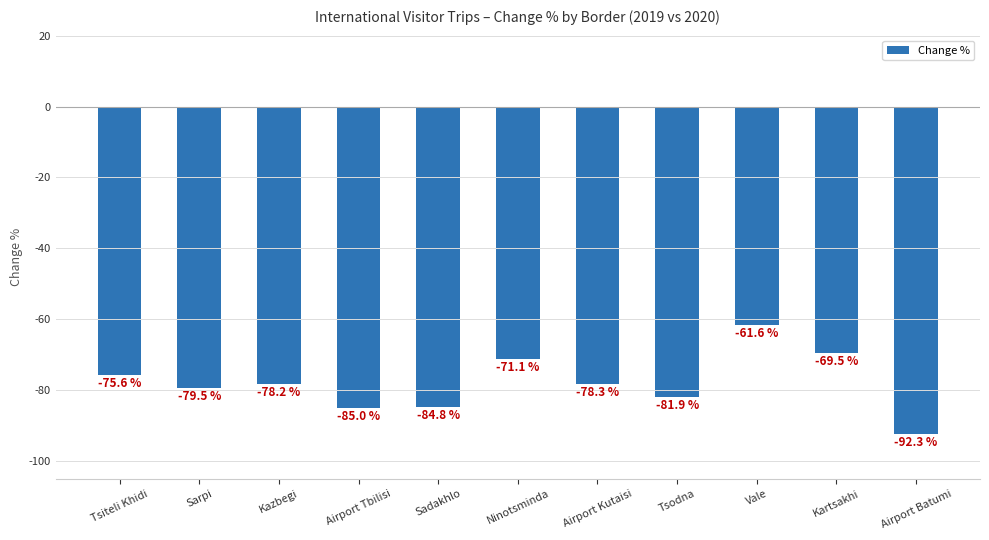

List the labels in order of value, largest first.

Vale, Kartsakhi, Ninotsminda, Tsiteli Khidi, Kazbegi, Airport Kutaisi, Sarpi, Tsodna, Sadakhlo, Airport Tbilisi, Airport Batumi